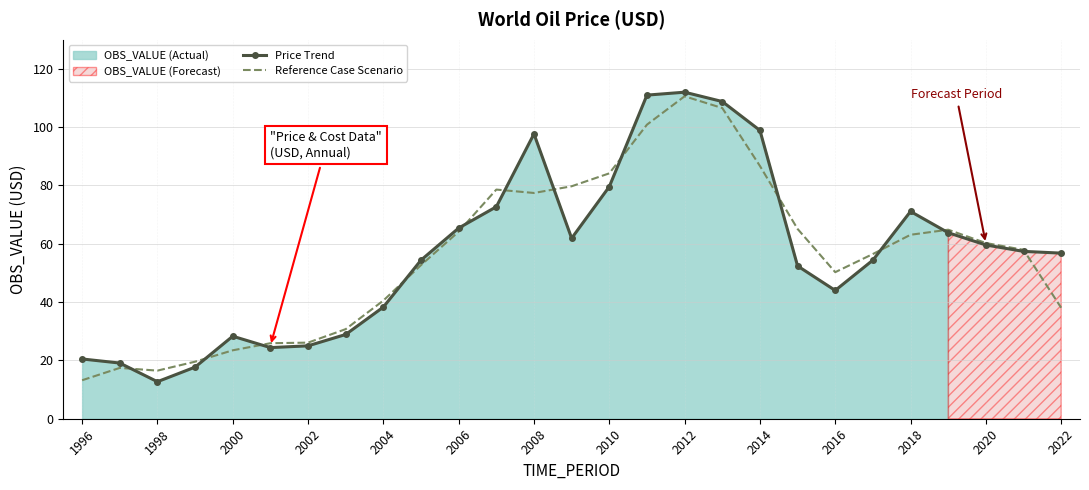

What is the average value of the Price Trend series?

56.9